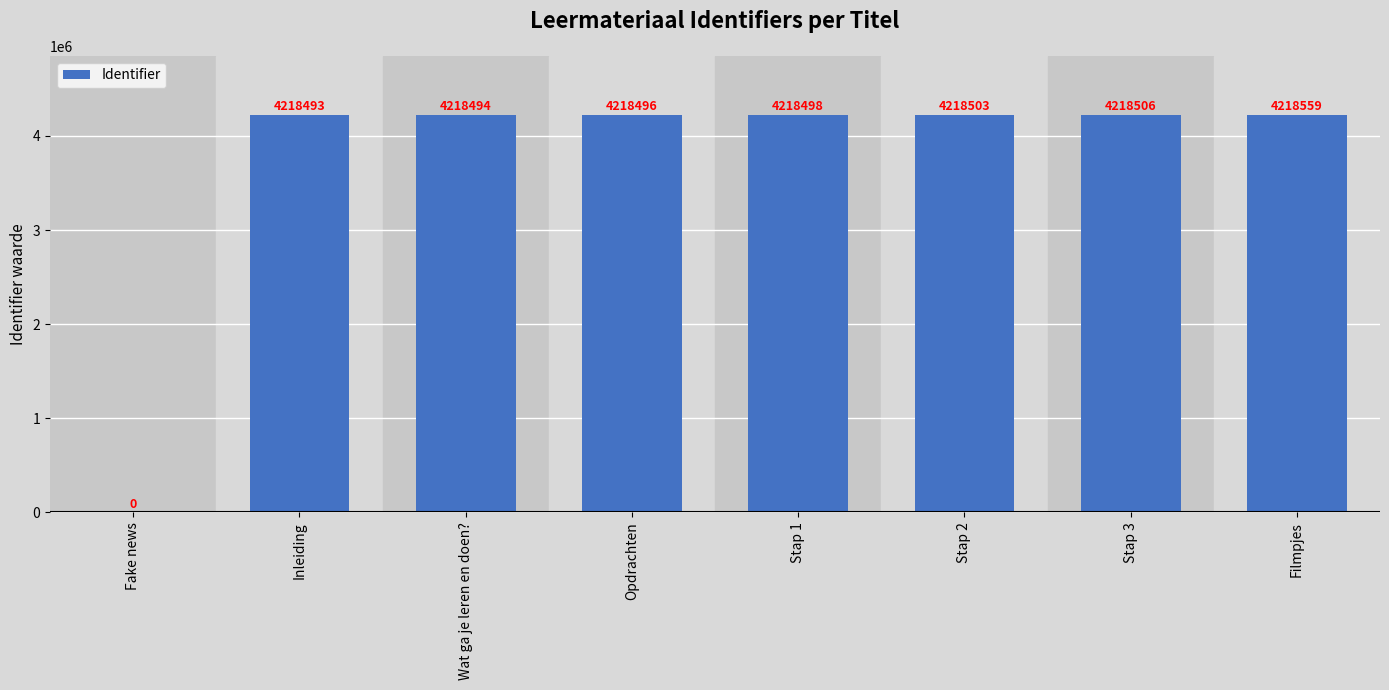

Between Filmpjes and Wat ga je leren en doen?, which is larger?

Filmpjes